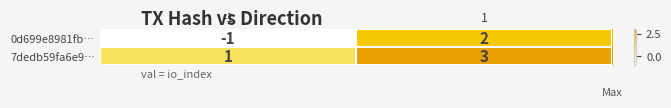

What is the total value across all series at 1?

5